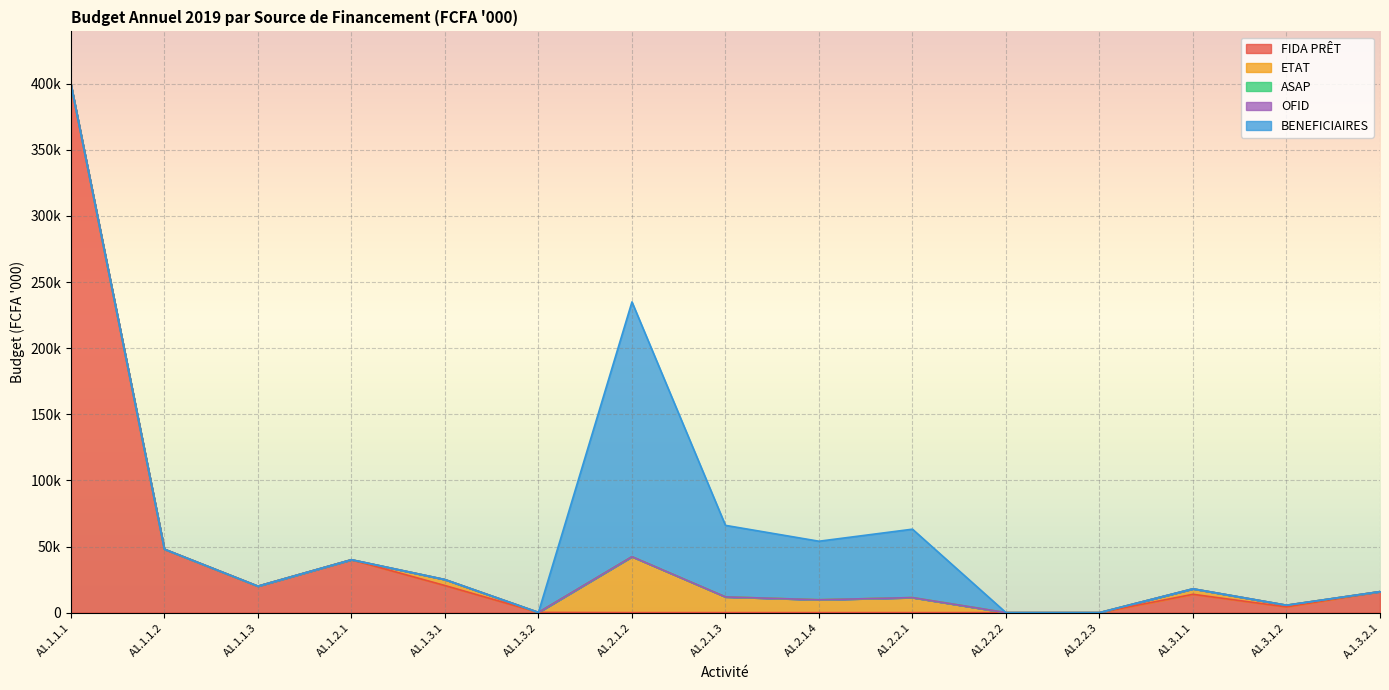

Reading right to left, list all the values displayed in this chart.

FIDA PRÊT: A.1.3.2.1=15890.0	A1.3.1.2=4312.0	A1.3.1.1=13860.0	A1.2.2.3=0.0	A1.2.2.2=0.0	A1.2.2.1=0.0	A1.2.1.4=0.0	A1.2.1.3=0.0	A1.2.1.2=0.0	A1.1.3.2=170.0	A1.1.3.1=20500.0	A1.1.2.1=40000.0	A1.1.1.3=20000.0	A1.1.1.2=47954.0	A1.1.1.1=399616.4
ETAT: A.1.3.2.1=0.0	A1.3.1.2=1288.0	A1.3.1.1=4140.0	A1.2.2.3=0.0	A1.2.2.2=0.0	A1.2.2.1=11359.4	A1.2.1.4=9720.0	A1.2.1.3=11880.0	A1.2.1.2=42300.0	A1.1.3.2=0.0	A1.1.3.1=4500.0	A1.1.2.1=0.0	A1.1.1.3=0.0	A1.1.1.2=0.0	A1.1.1.1=0.0
ASAP: A.1.3.2.1=0.0	A1.3.1.2=0.0	A1.3.1.1=0.0	A1.2.2.3=0.0	A1.2.2.2=0.0	A1.2.2.1=0.0	A1.2.1.4=0.0	A1.2.1.3=0.0	A1.2.1.2=0.0	A1.1.3.2=0.0	A1.1.3.1=0.0	A1.1.2.1=0.0	A1.1.1.3=0.0	A1.1.1.2=0.0	A1.1.1.1=0.0
OFID: A.1.3.2.1=0.0	A1.3.1.2=0.0	A1.3.1.1=0.0	A1.2.2.3=0.0	A1.2.2.2=0.0	A1.2.2.1=0.0	A1.2.1.4=0.0	A1.2.1.3=0.0	A1.2.1.2=0.0	A1.1.3.2=0.0	A1.1.3.1=0.0	A1.1.2.1=0.0	A1.1.1.3=0.0	A1.1.1.2=0.0	A1.1.1.1=0.0
BENEFICIAIRES: A.1.3.2.1=0.0	A1.3.1.2=0.0	A1.3.1.1=0.0	A1.2.2.3=0.0	A1.2.2.2=0.0	A1.2.2.1=51748.6	A1.2.1.4=44280.0	A1.2.1.3=54120.0	A1.2.1.2=192700.0	A1.1.3.2=0.0	A1.1.3.1=0.0	A1.1.2.1=0.0	A1.1.1.3=0.0	A1.1.1.2=0.0	A1.1.1.1=0.0